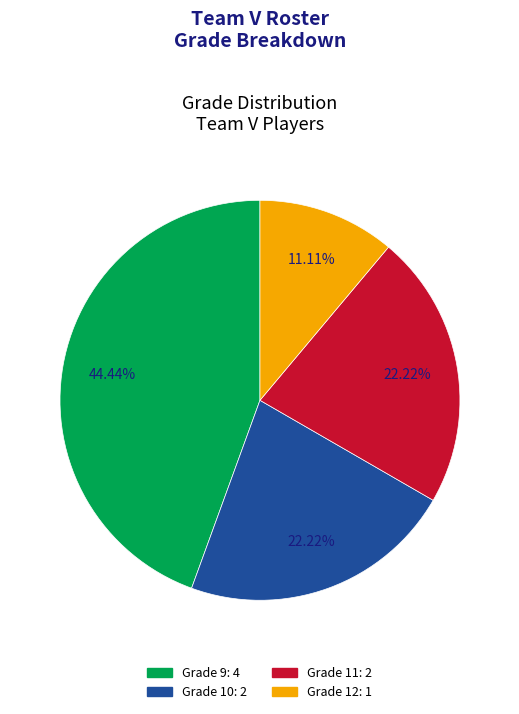

Is there a majority slice in this chart?

No